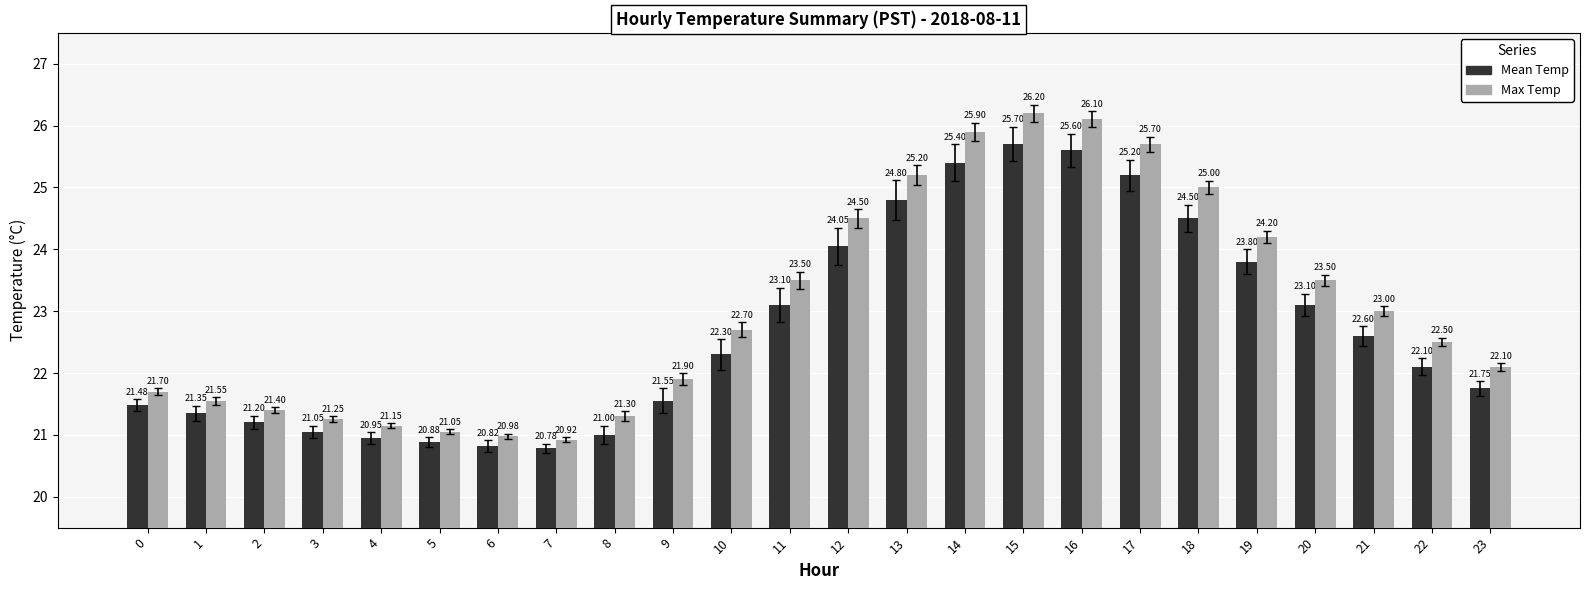

The value of Max Temp at 13 is 42.0. True or false?

False